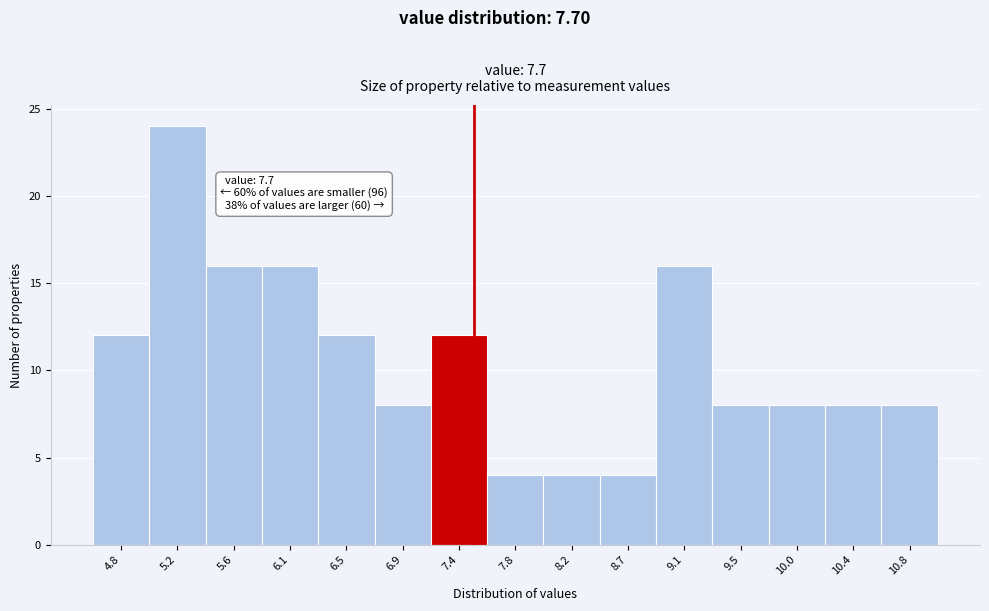

Reading left to right, list all the values displayed in this chart.

12	24	16	16	12	8	12	4	4	4	16	8	8	8	8